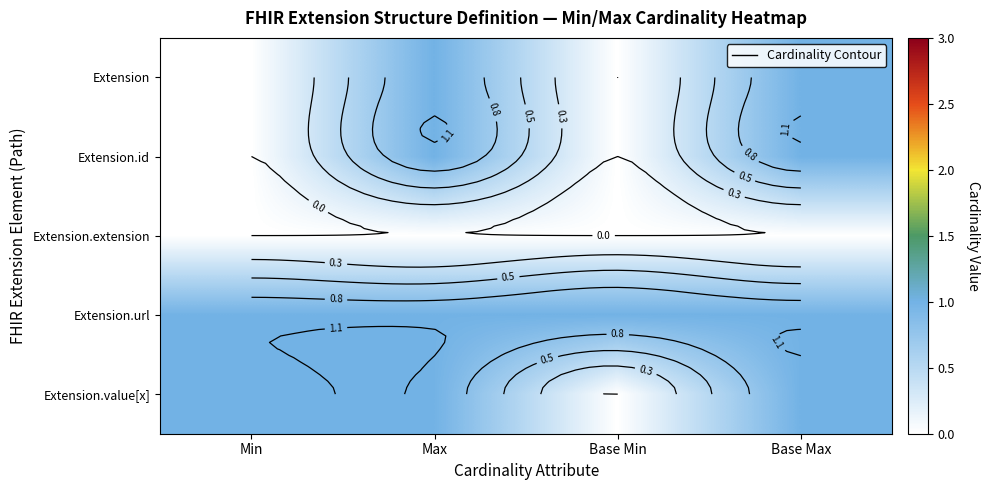

What is the difference between the second highest and minimum values in the Extension series?

1